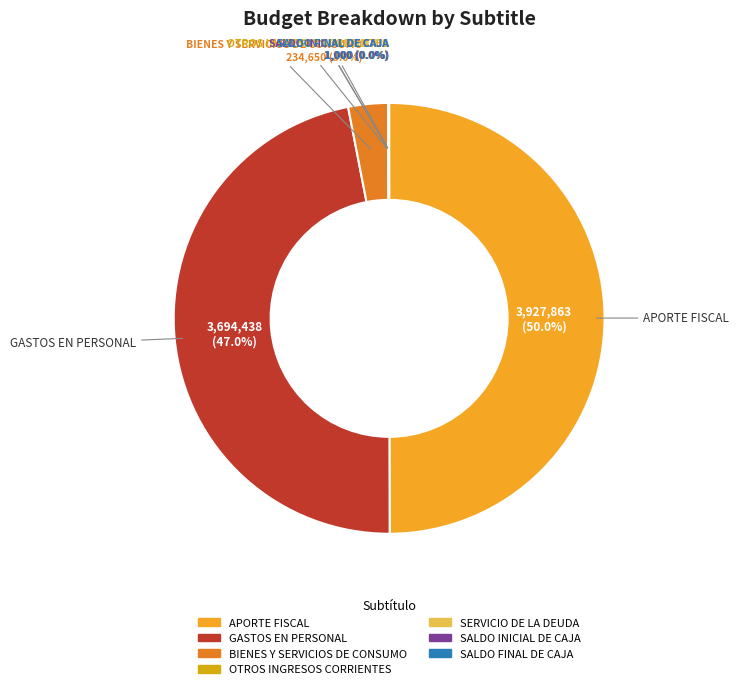

Is BIENES Y SERVICIOS DE CONSUMO the majority of the pie?

No